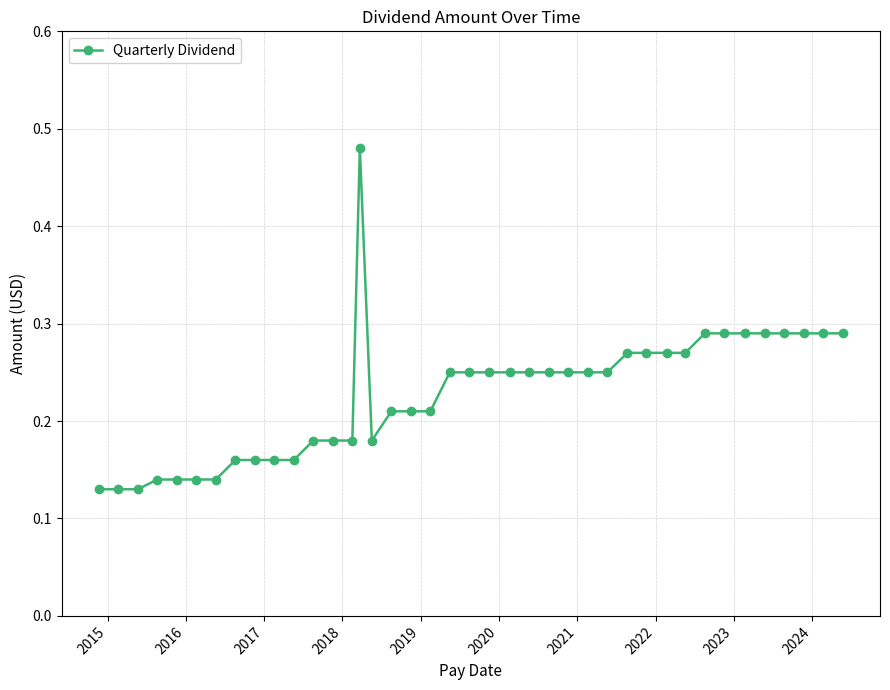

How many values are between 0 and 1?

40